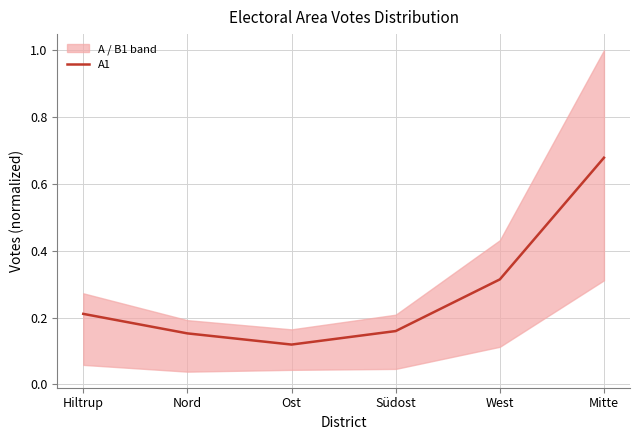

The chart shows a value of 0.3 at West. True or false?

True